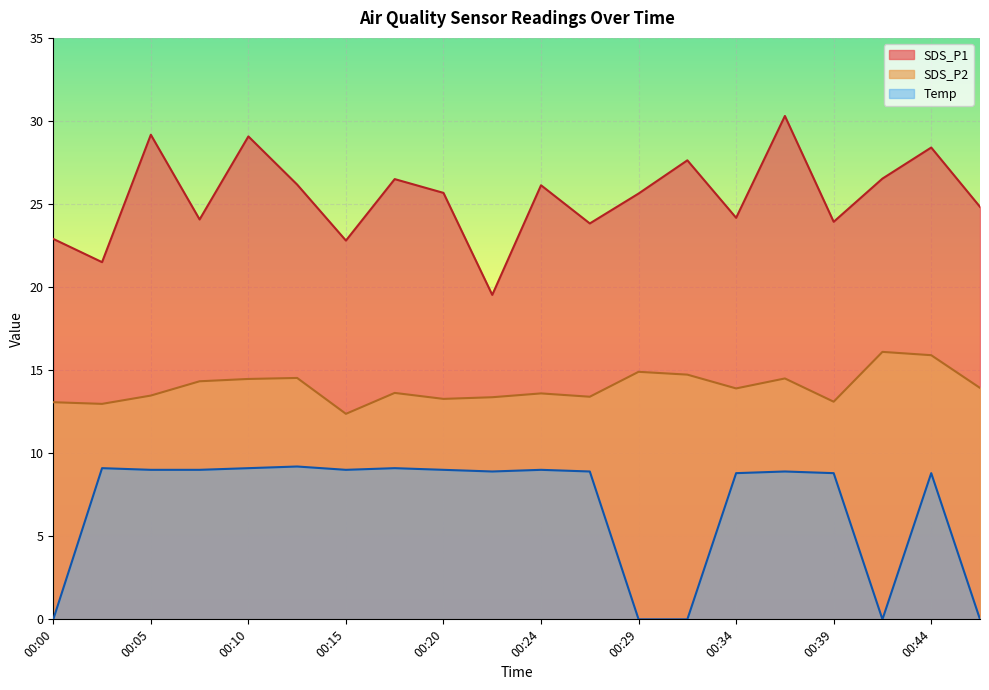

True or false: SDS_P1 and SDS_P2 cross at least once.

False